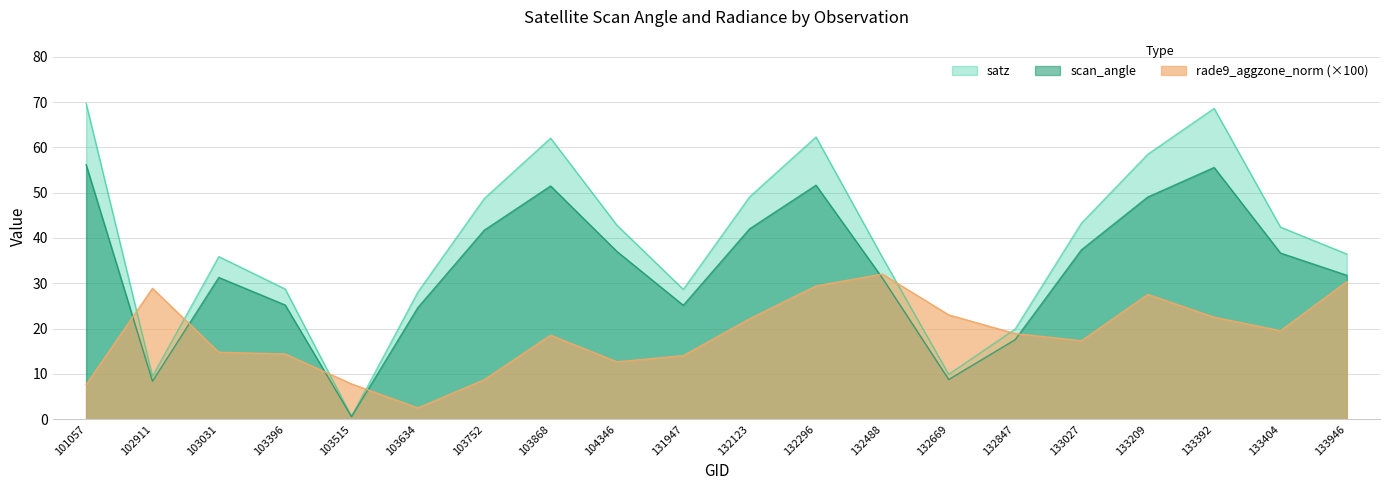

What is the value of the scan_angle point at the 19th from the left?

36.7